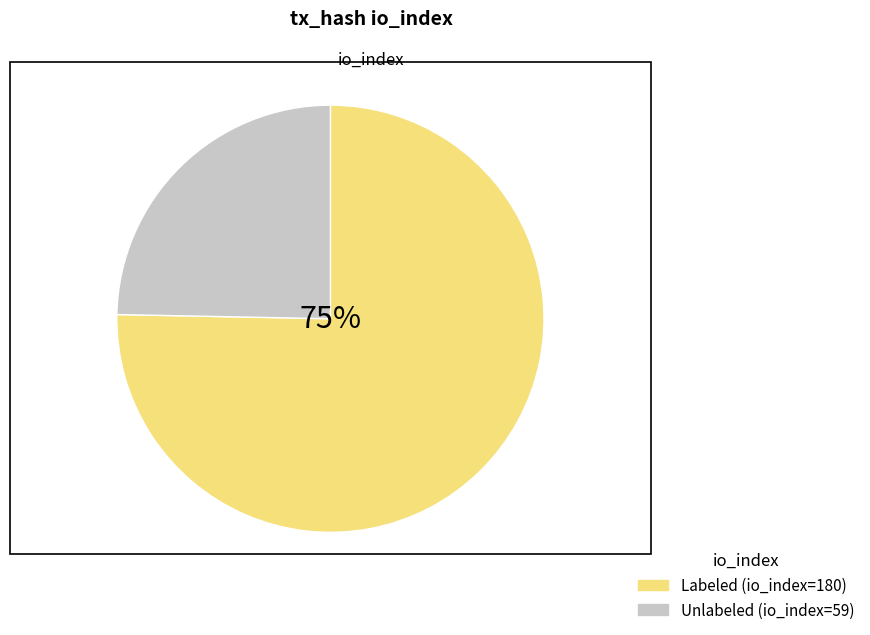

To the nearest percent, what is the average slice percentage?

50%